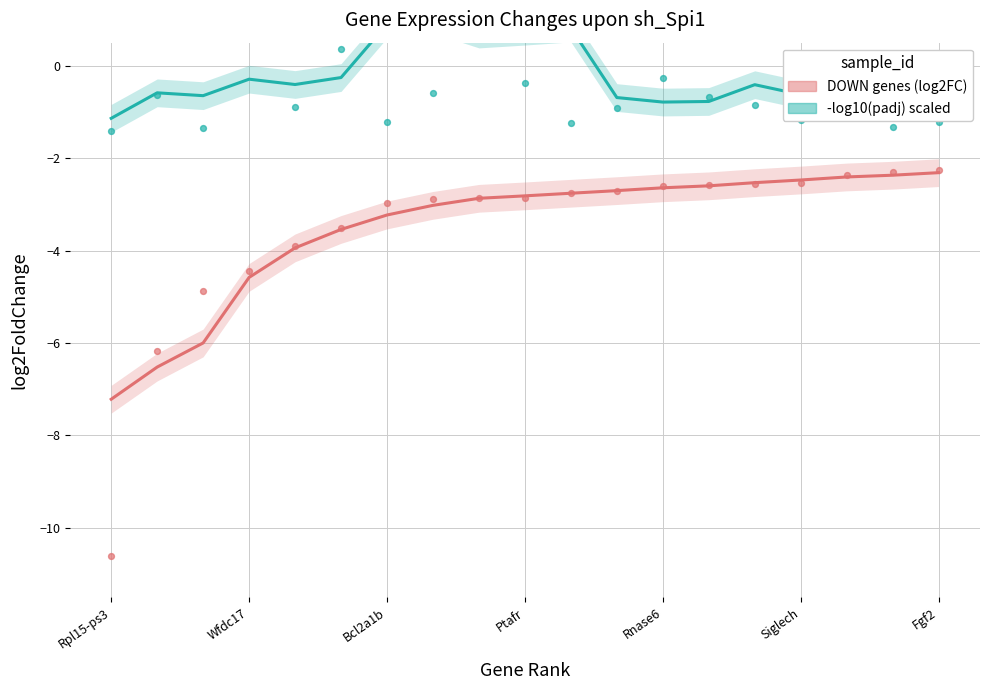

Which series contains the lowest Y value?

DOWN genes (log2FC)